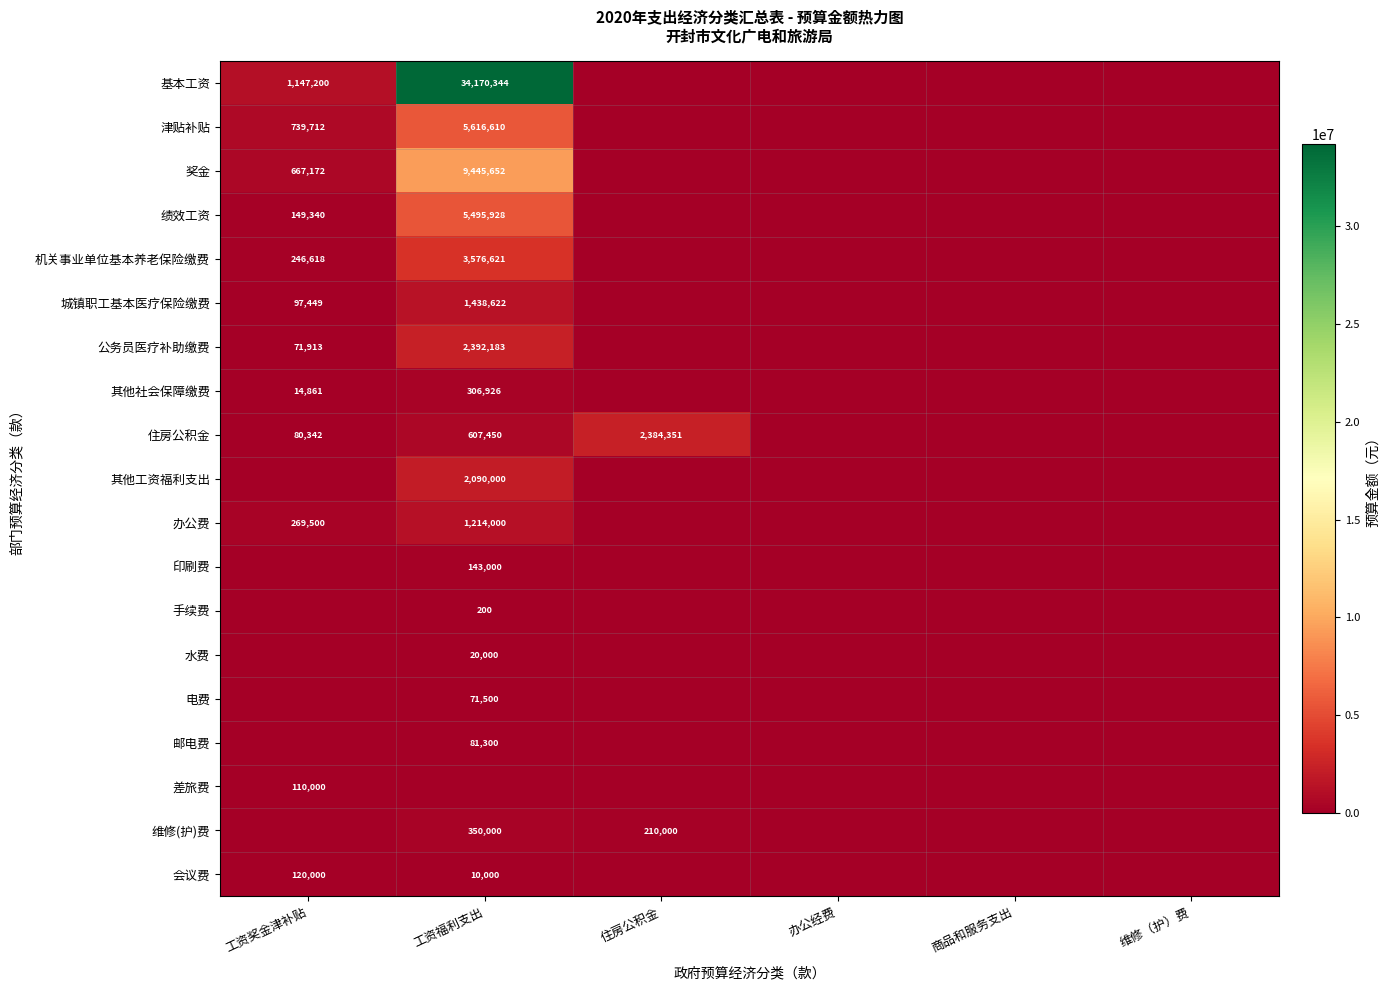

True or false: 其他工资福利支出 has a value of 2957399 at 工资福利支出.

False